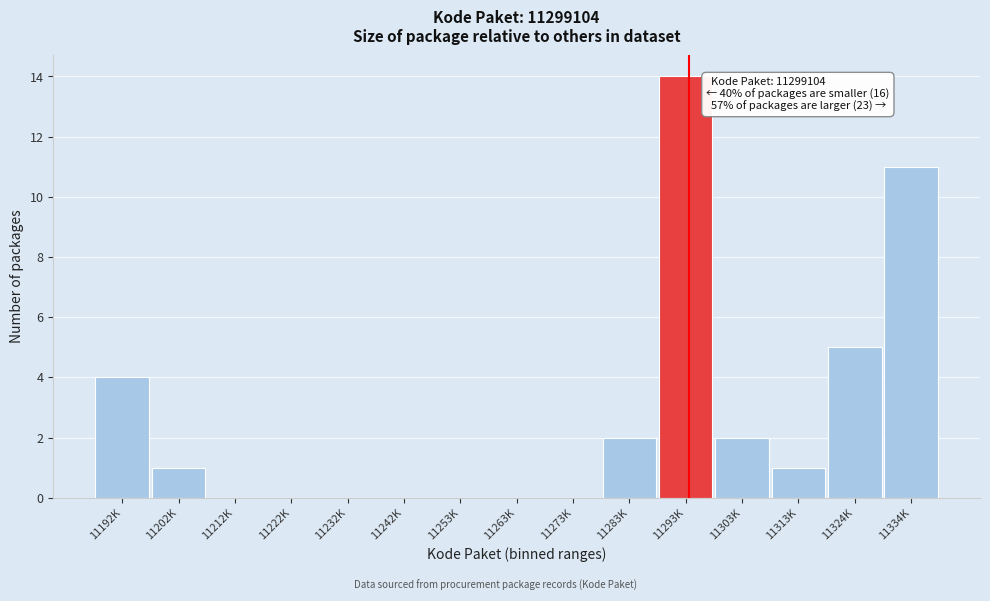

Reading left to right, extract all data points from this chart.

11192K=4	11202K=1	11212K=0	11222K=0	11232K=0	11242K=0	11253K=0	11263K=0	11273K=0	11283K=2	11293K=14	11303K=2	11313K=1	11324K=5	11334K=11